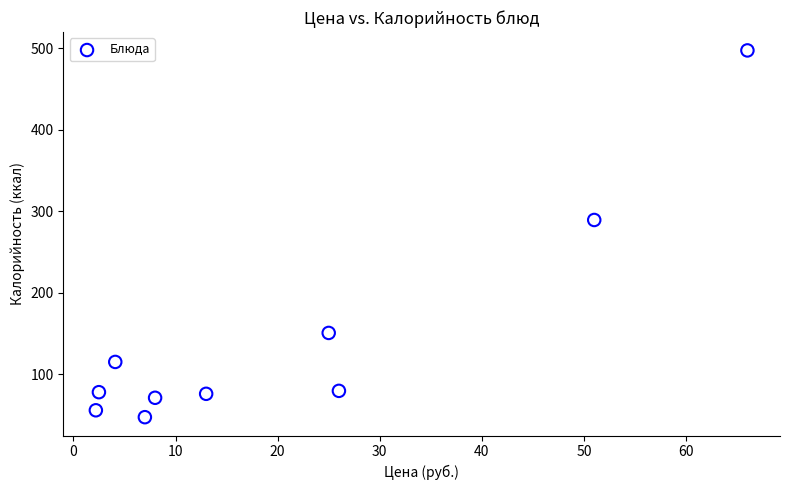

What is the range of X values (max minus min)?

63.8